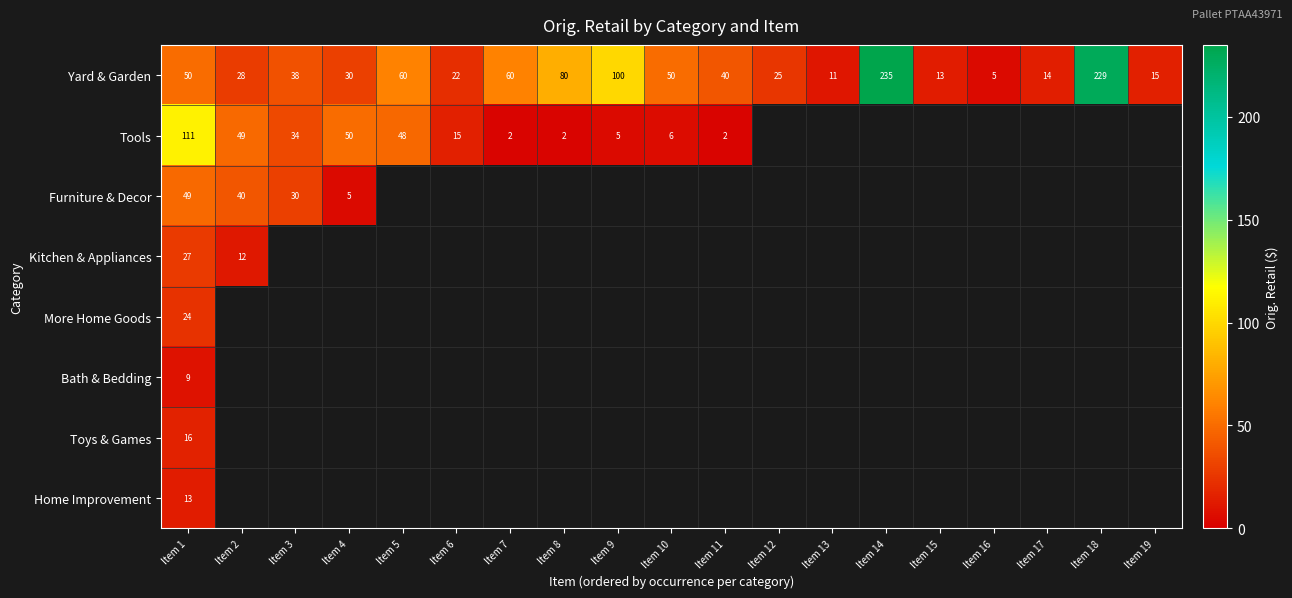

What is the maximum value for Home Improvement?

13.0